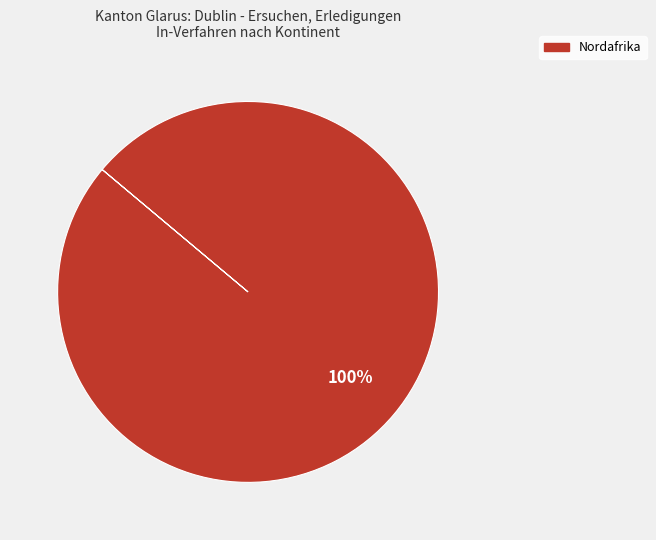

Is there any slice that represents more than half of the pie?

Yes